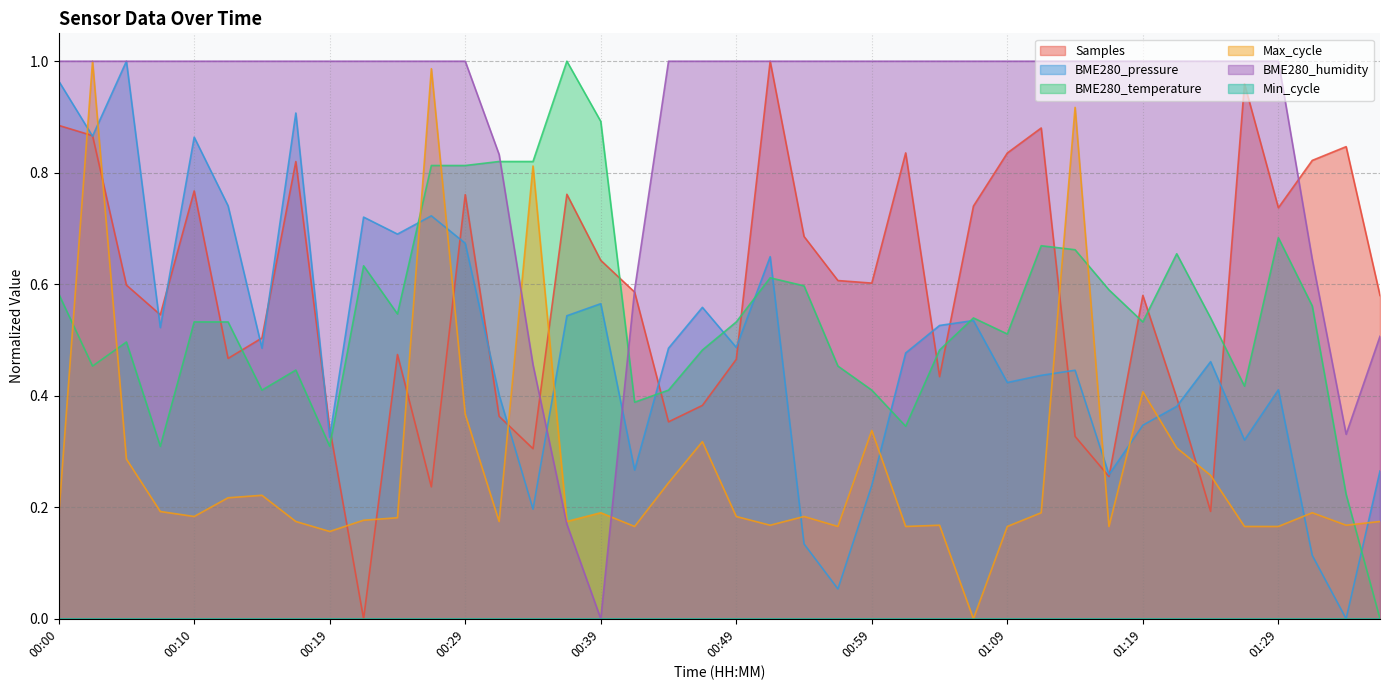

What is the value of the BME280_temperature point at the 6th from the left?

0.5